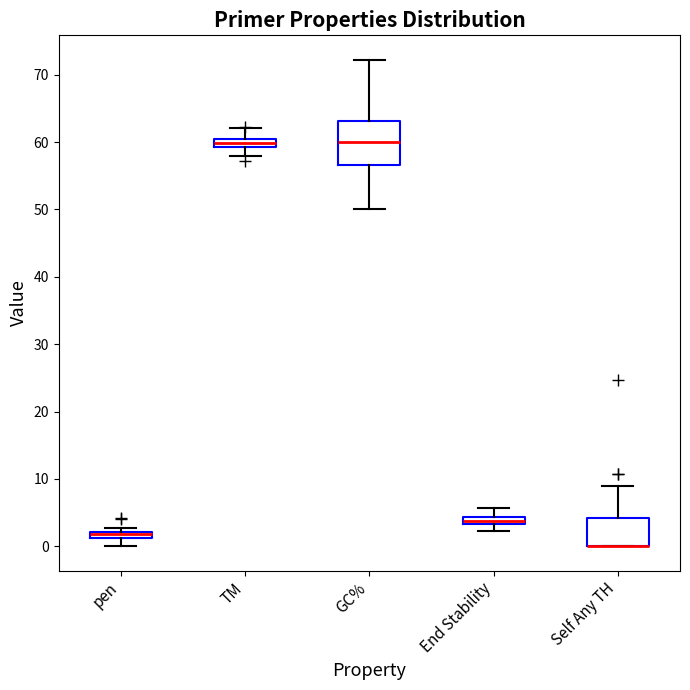

Where is the upper edge of the box for End Stability on the y-axis? The values are not printed on the chart, so give them approximately, as read against the axis.

4